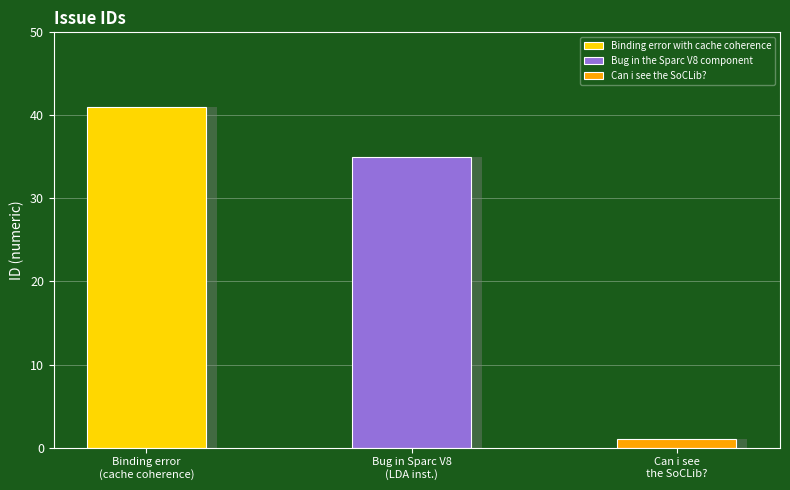

What is the difference between the maximum and minimum values?

40